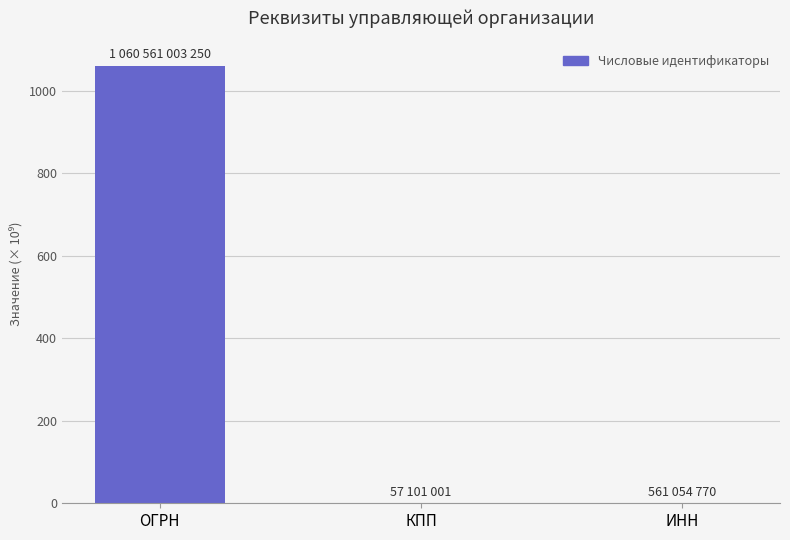

What is the average value?

353.7